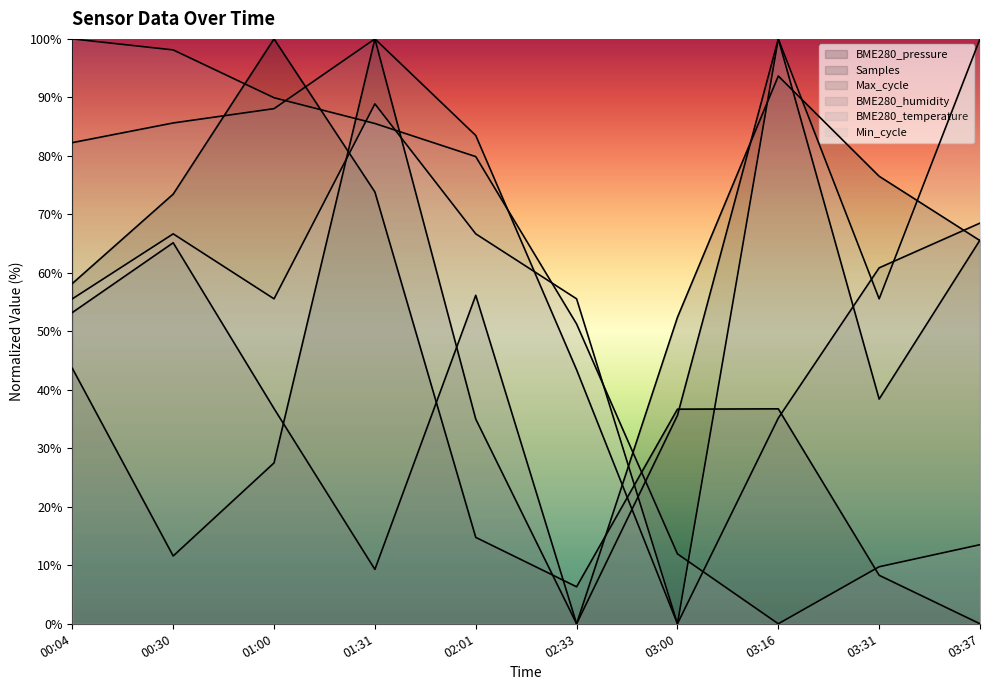

Rank the series by their maximum value, from highest to lowest.

Samples, Max_cycle, BME280_pressure, Min_cycle, BME280_humidity, BME280_temperature